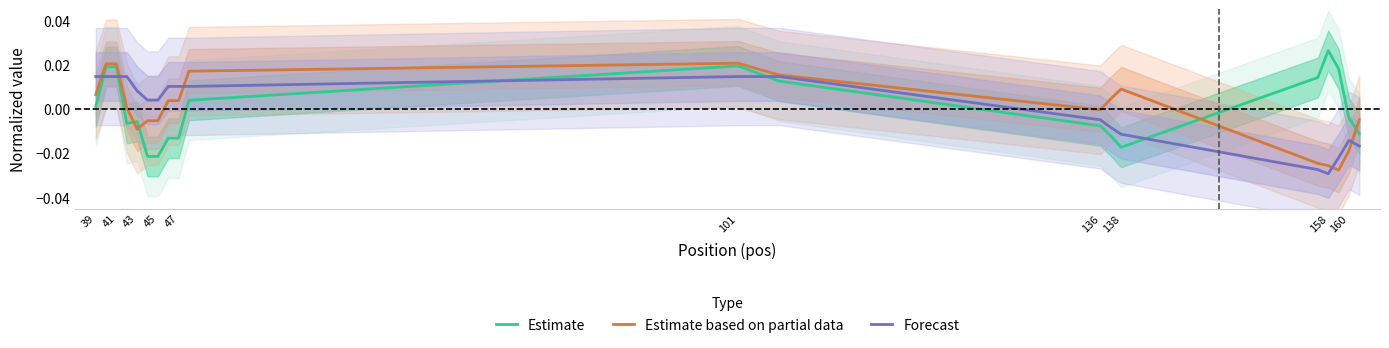

What are all the series names shown in the legend?

Estimate, Estimate based on partial data, Forecast